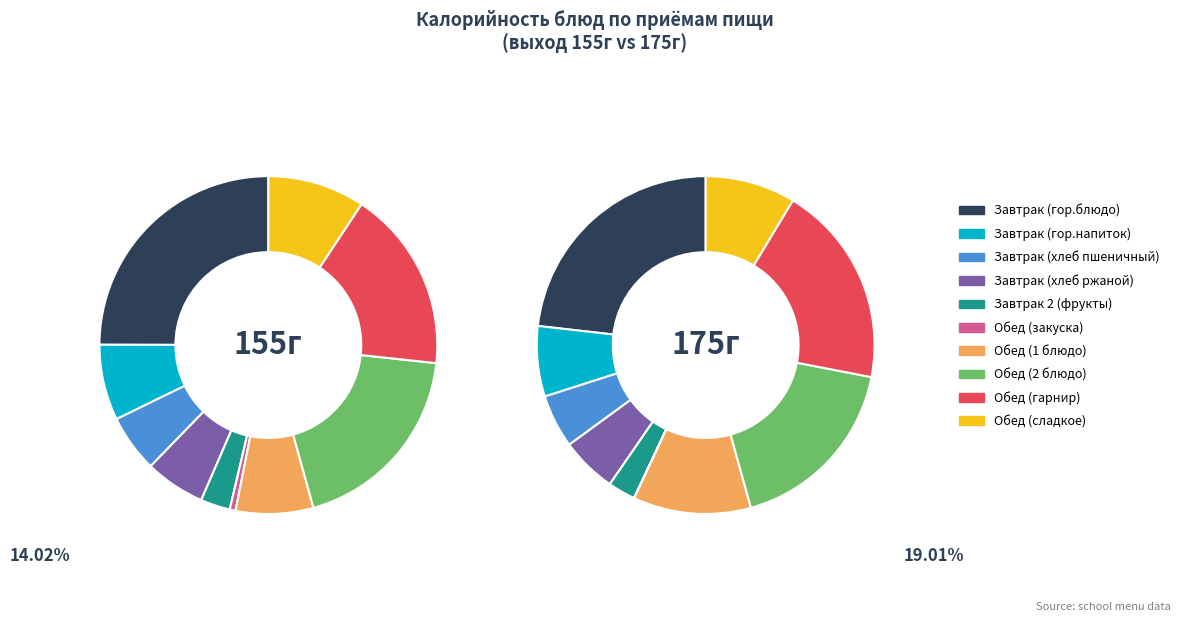

Count the number of slices in the pie.

10